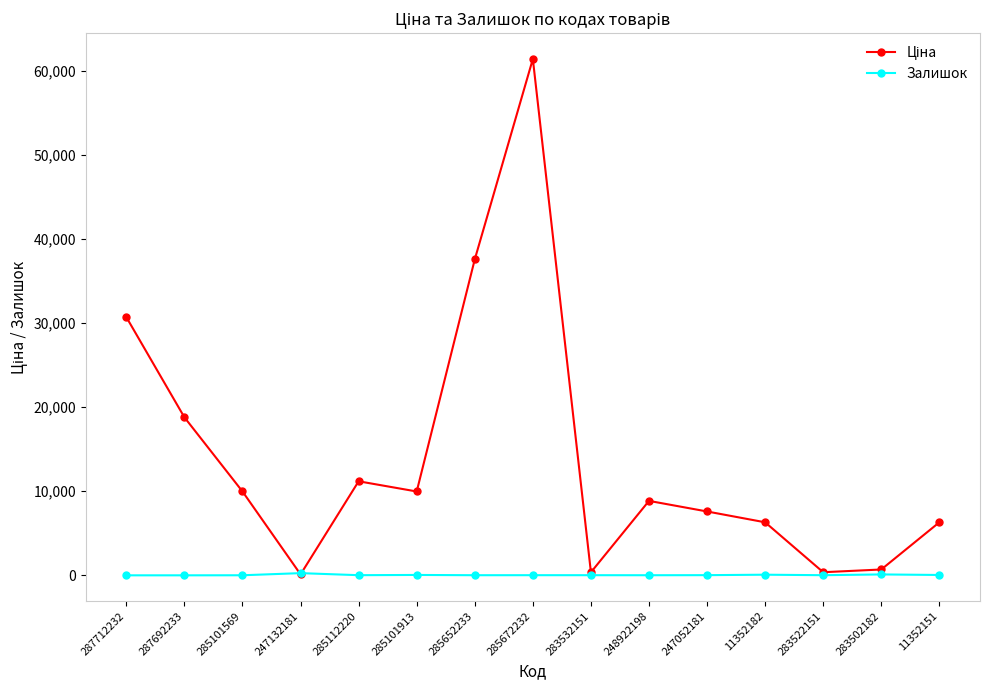

What is the total value across all series at 11352182?

6382.8